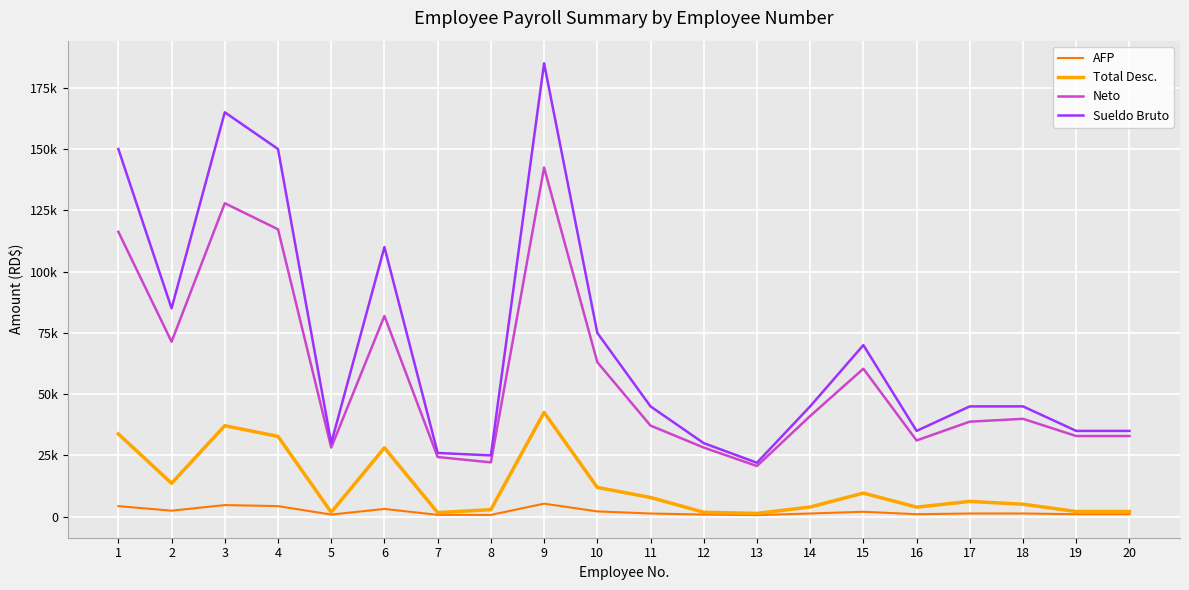

At how many categories does at least one series exceed 34770?

15